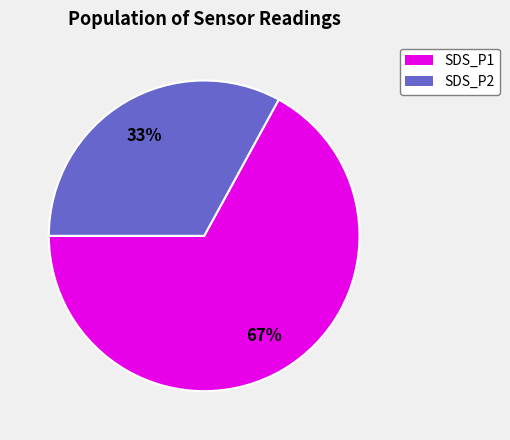

Which category has the smallest portion of the pie?

SDS_P2